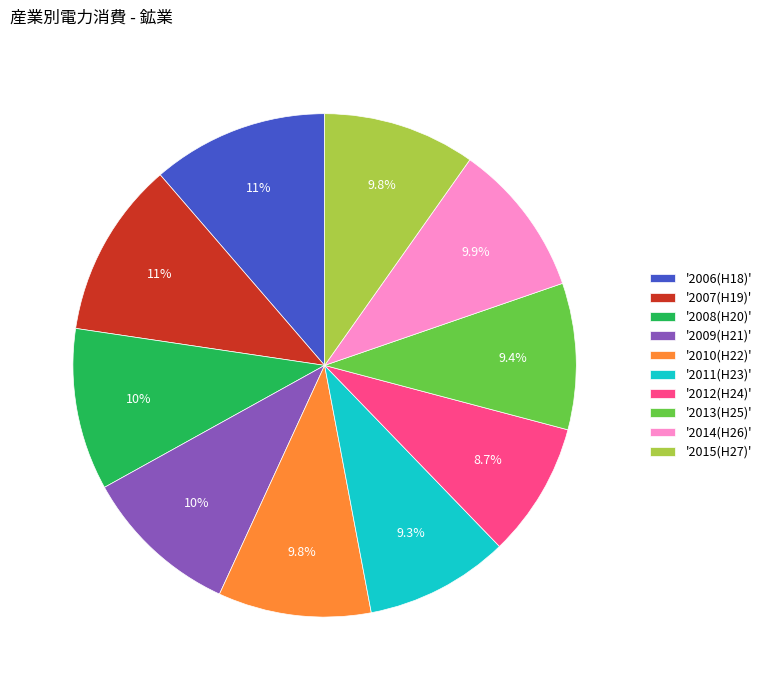

What is the ratio of the value at '2009(H21)' to the value at '2013(H25)'?

1.1